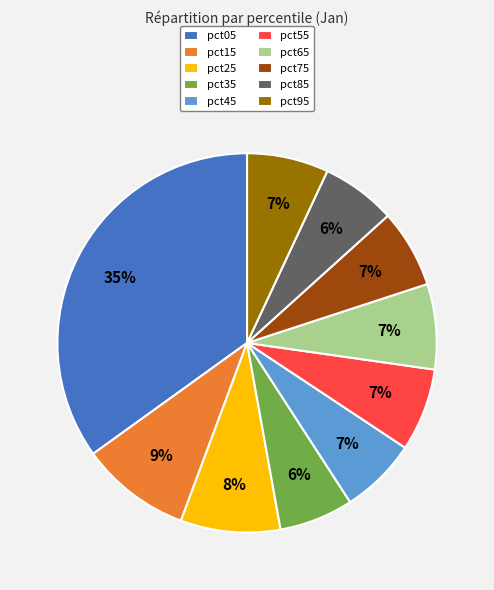

Which has a higher value, pct35 or pct95?

pct95